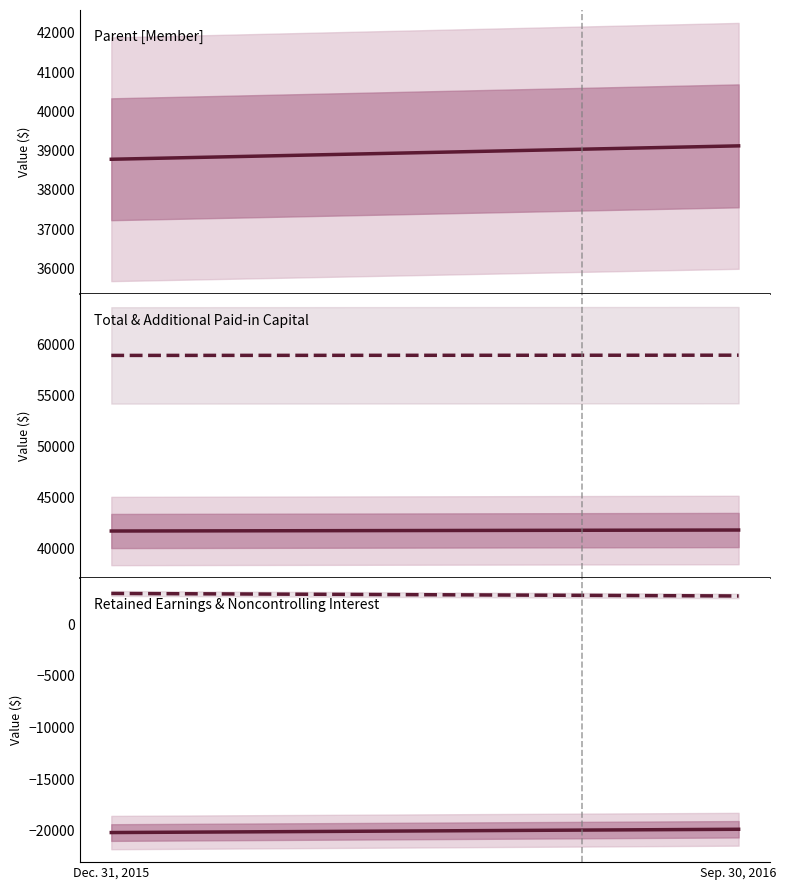

Reading left to right, transcribe all the data shown in this chart.

Parent [Member]: 38781	39122
Total: 41756	41853
Additional Paid-in Capital [Member]: 58924	58946
Retained Earnings [Member]: -20181	-19862
Noncontrolling Interest [Member]: 2975	2731